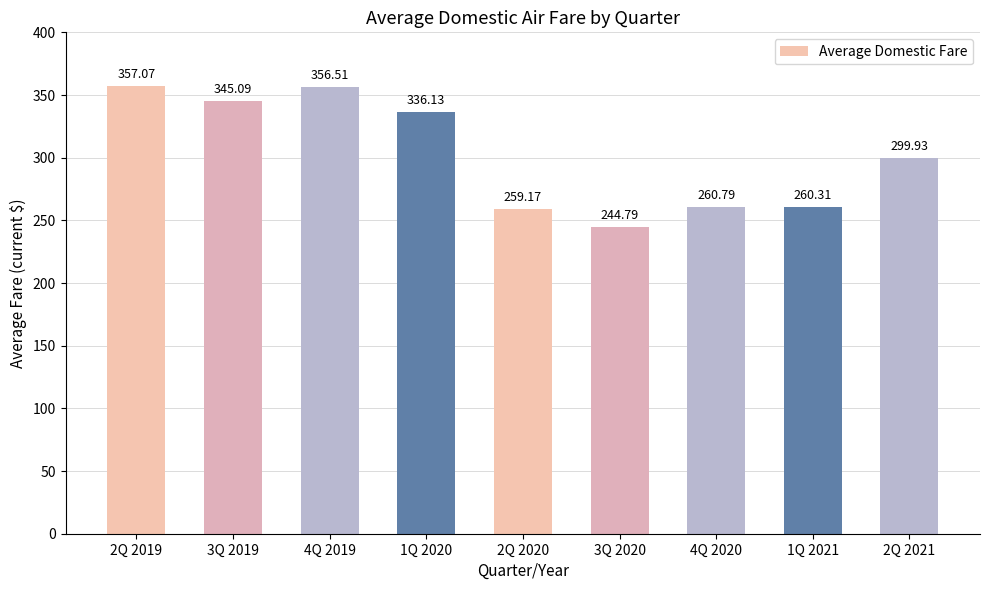

True or false: the data shows 357.1 at 2Q 2019.

True